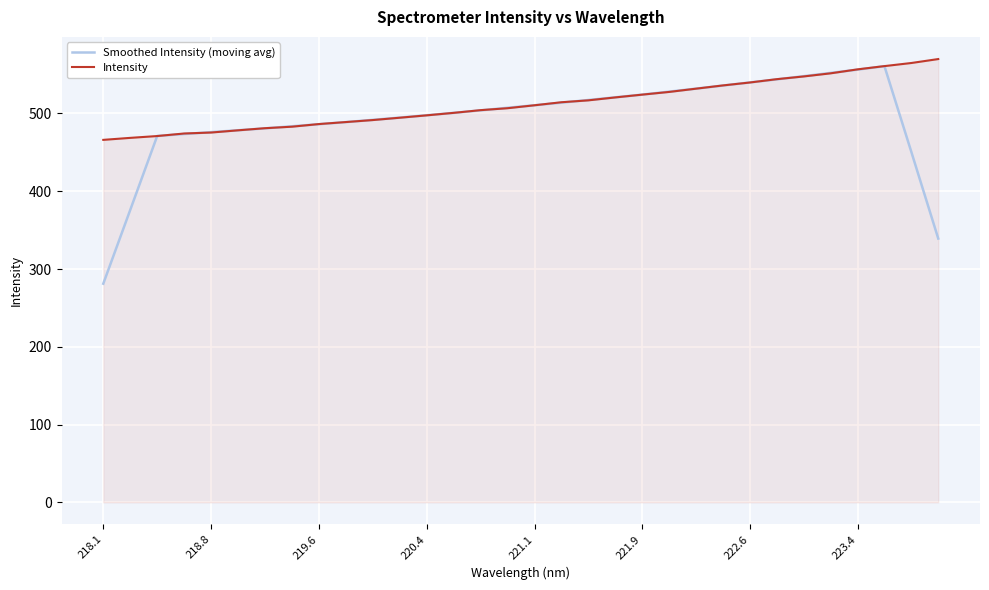

Which series has the widest spread of values?

Smoothed Intensity (moving avg)